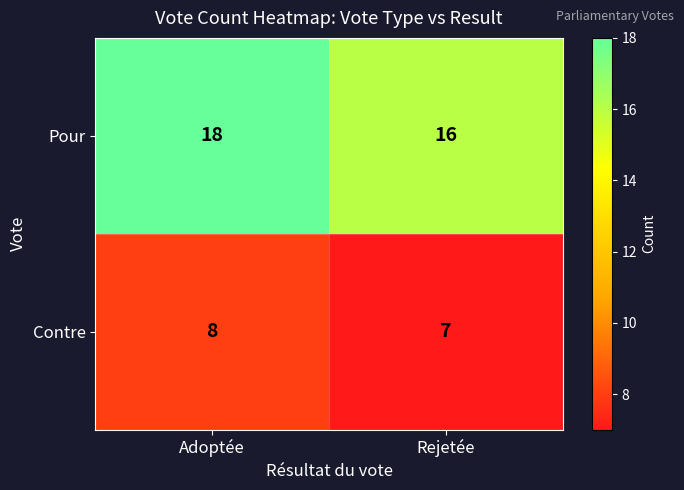

Which series changed the most between Adoptée and Rejetée?

Pour